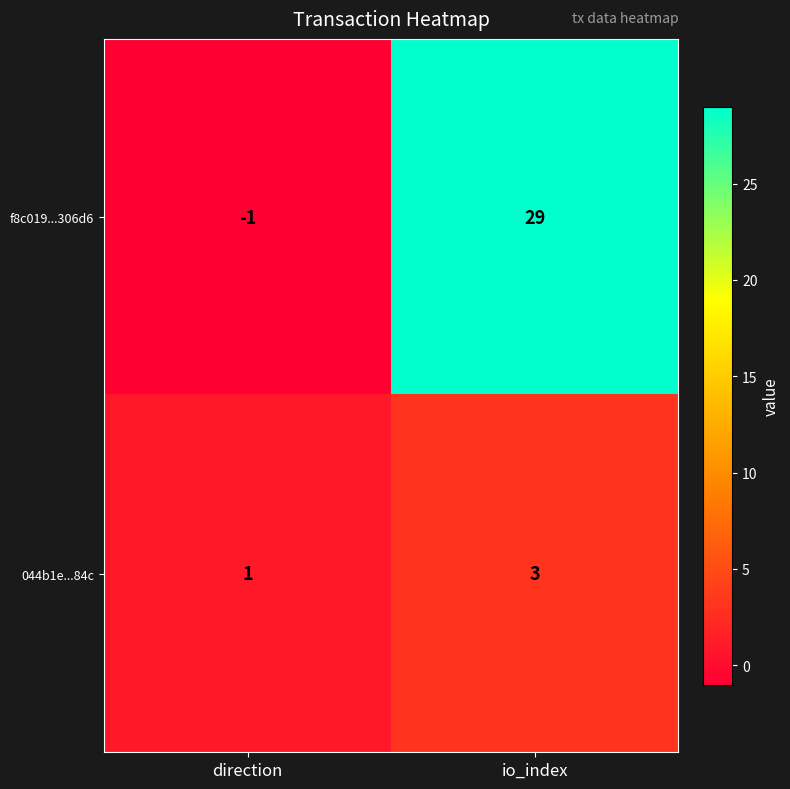

What is the highest value of the f8c019...306d6 series?

29